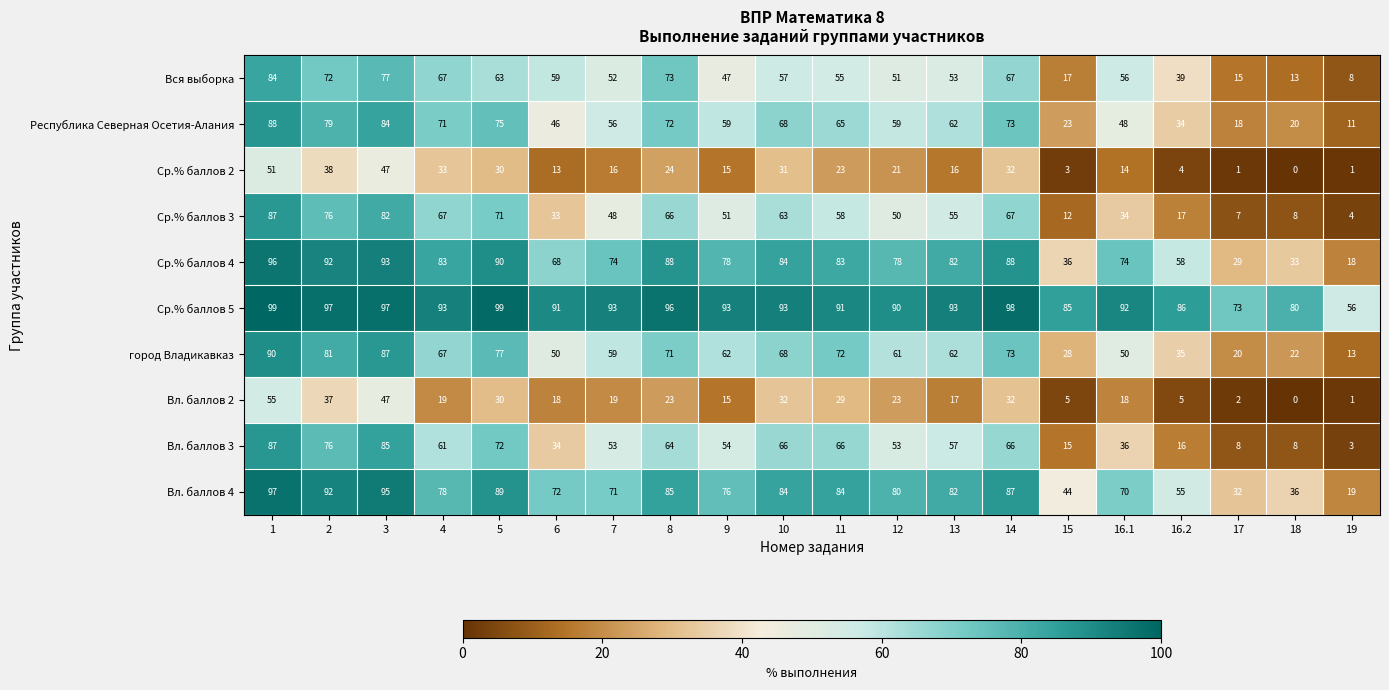

What value does the Вл. баллов 3 series have at 13?

57